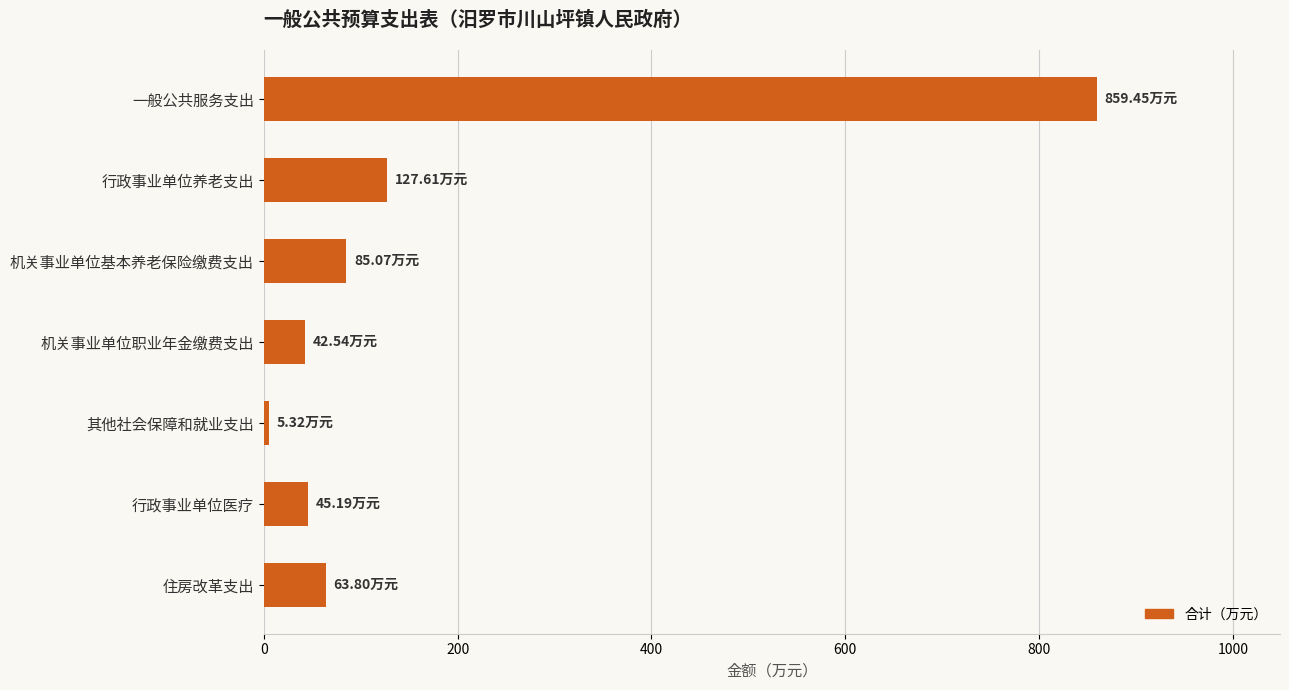

Which label corresponds to the smallest value in the chart?

其他社会保障和就业支出